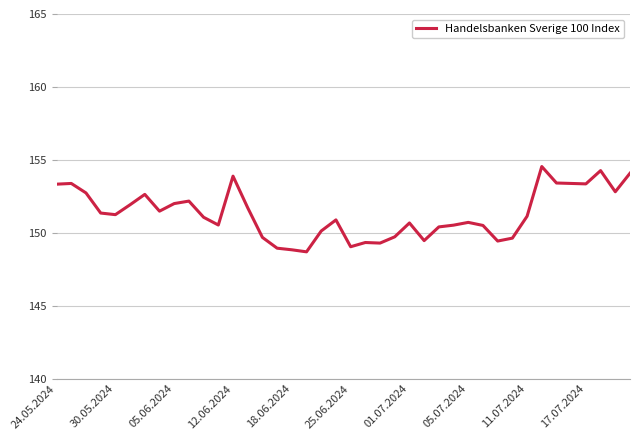

What is the smallest value displayed?

148.7